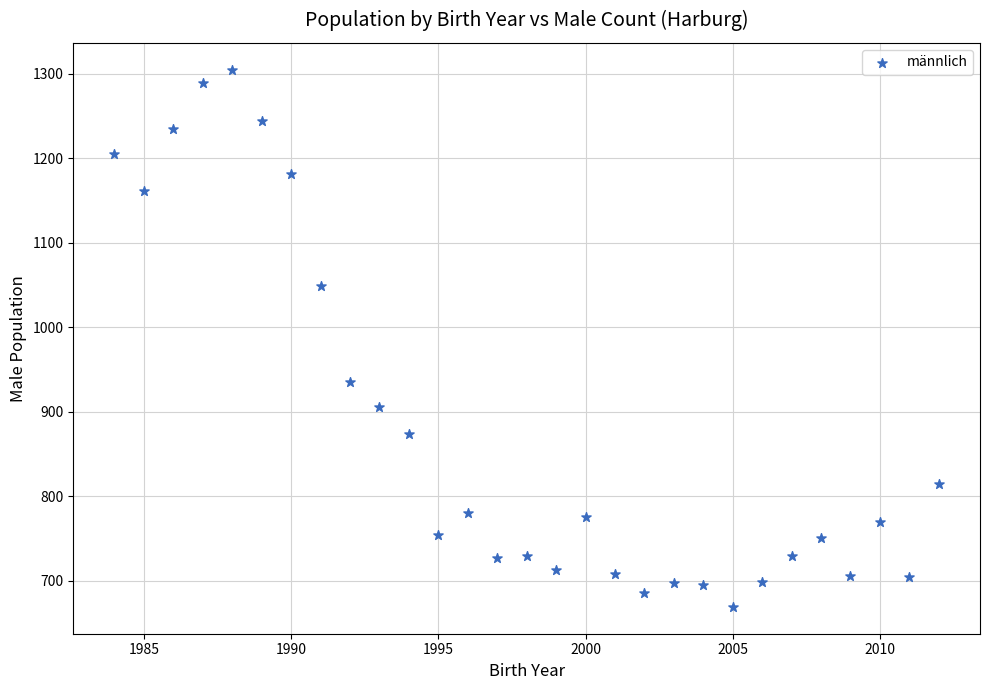

What is the range of X values (max minus min)?

28